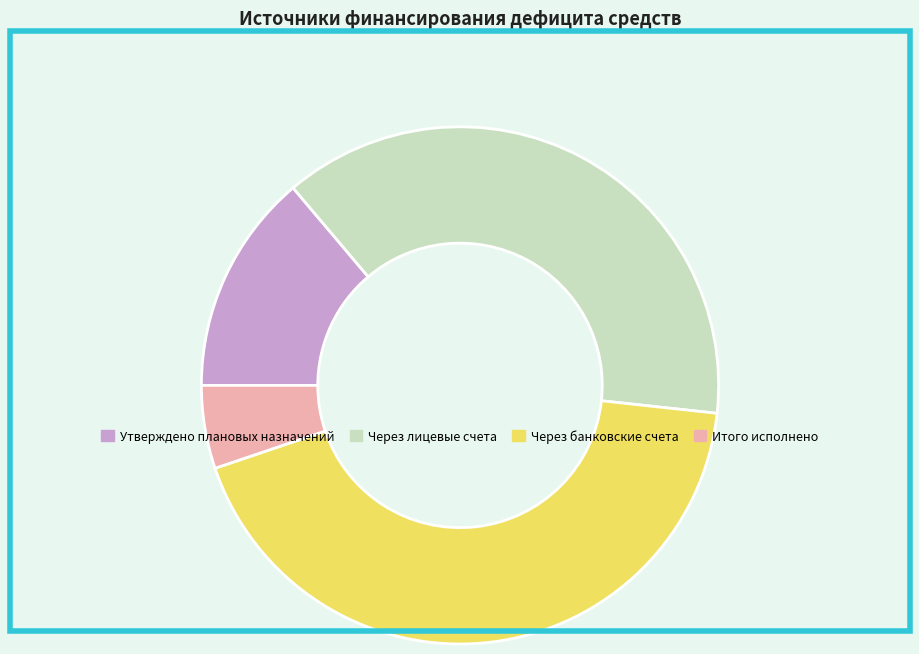

Combined, do Итого исполнено and Утверждено плановых назначений account for over 50%?

No